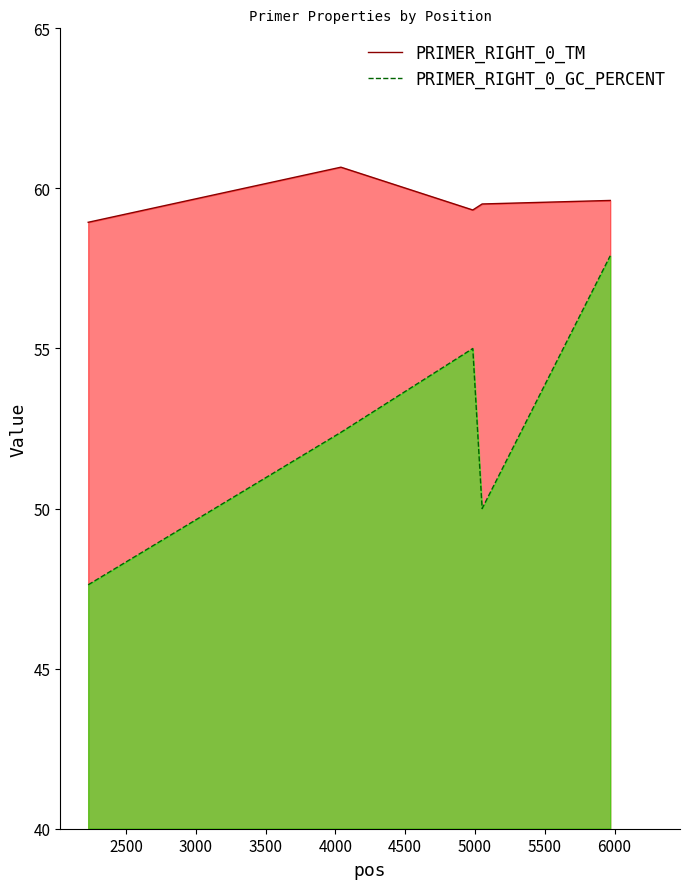

What is the difference between the maximum and minimum values in the PRIMER_RIGHT_0_GC_PERCENT series?

10.3